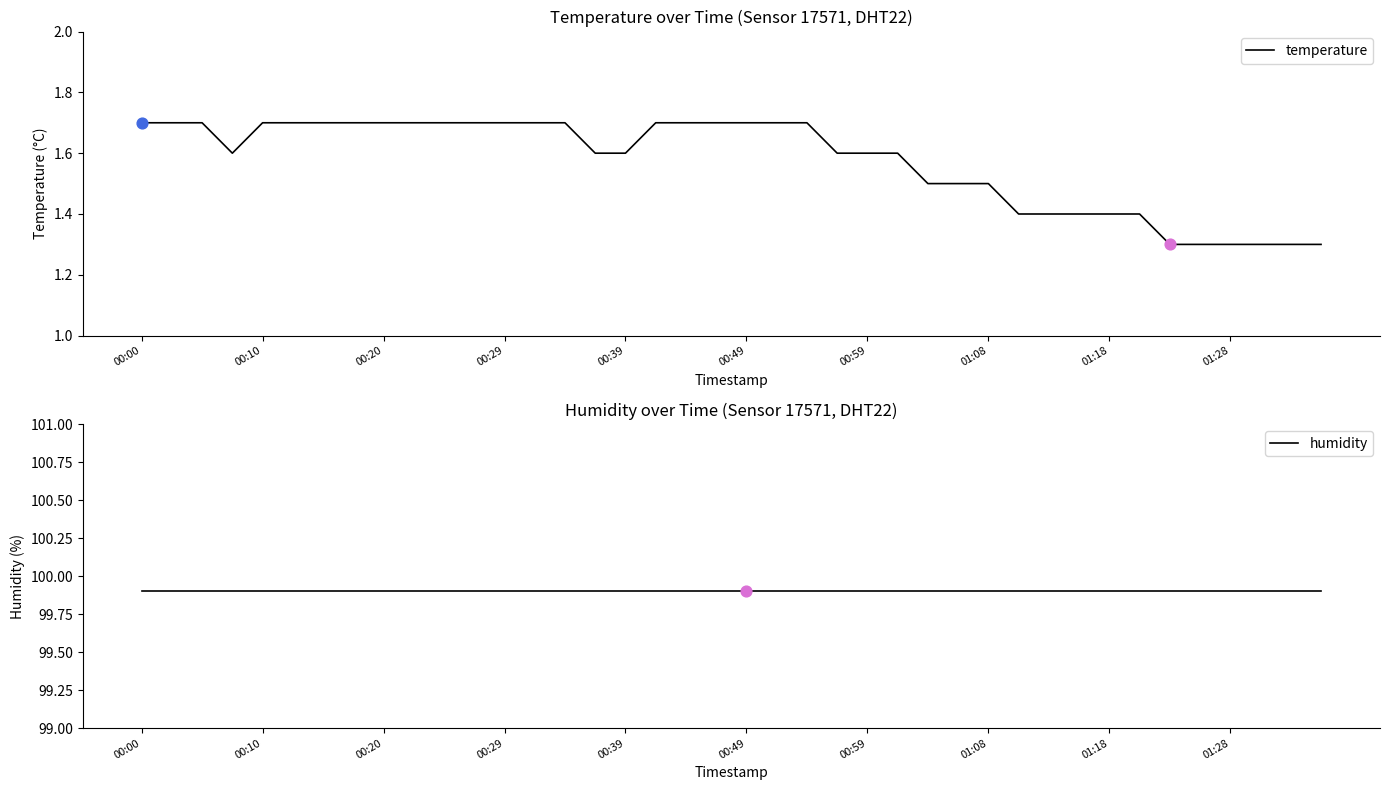

Which series reaches the minimum Y coordinate?

temperature